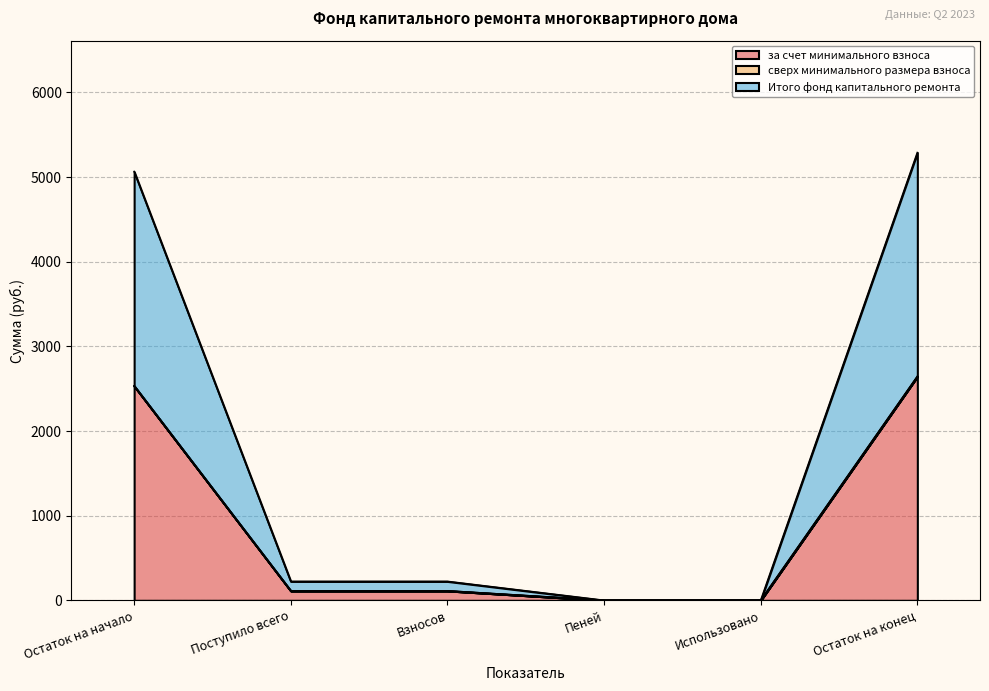

What is the total value across all series at Взносов?

223.6